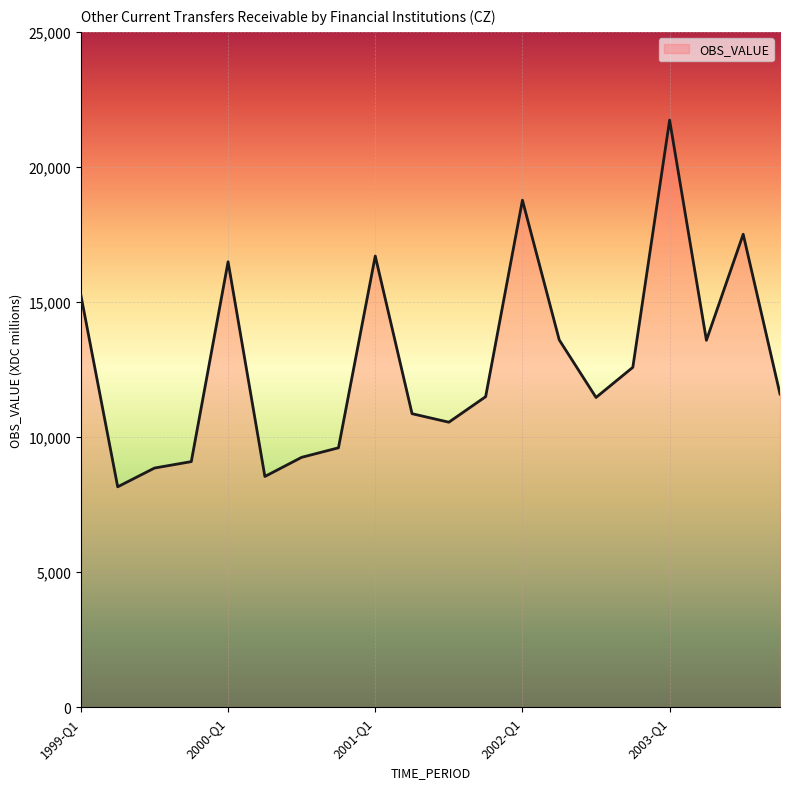

What is the difference between the maximum and minimum values?

13577